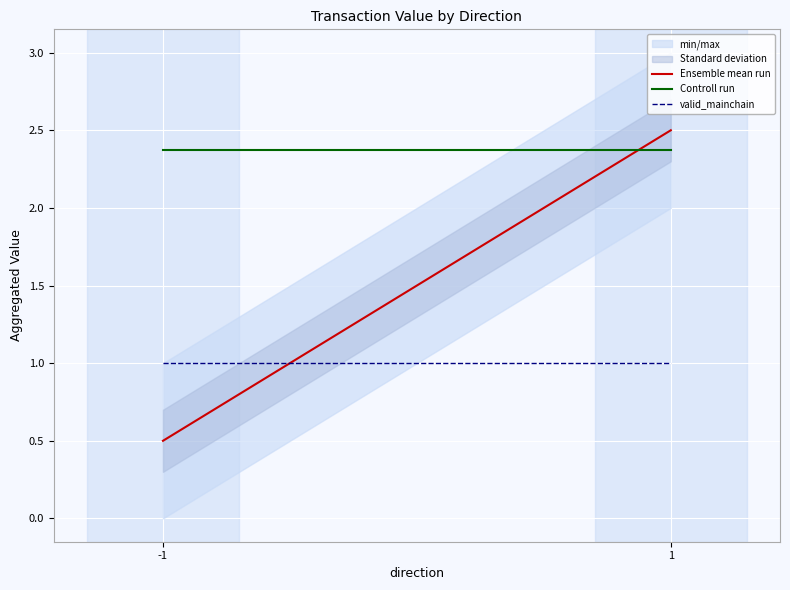

What is the total value across all series at -1?

3.9